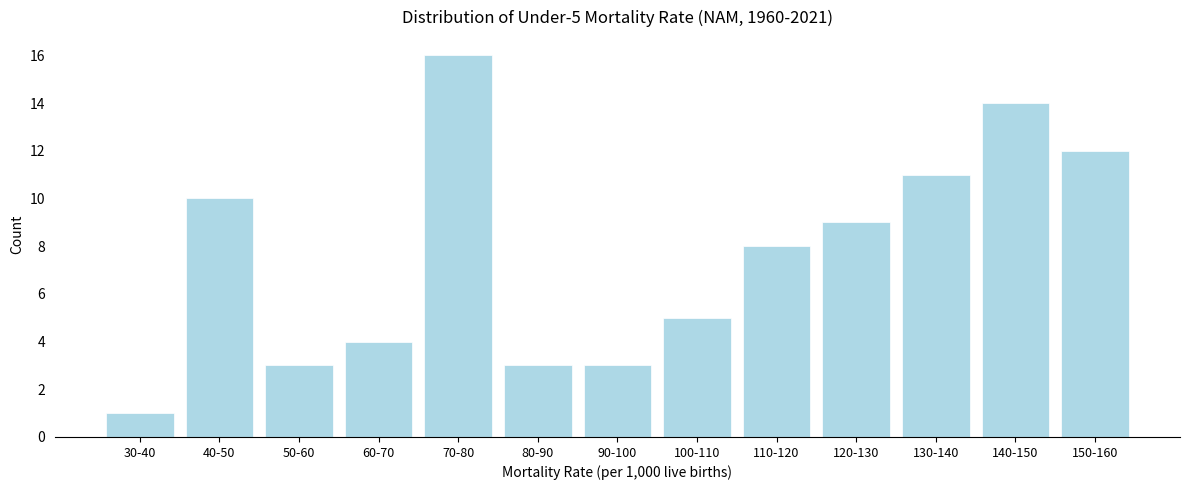

Reading left to right, what are all the values shown in this chart?

30-40=1	40-50=10	50-60=3	60-70=4	70-80=16	80-90=3	90-100=3	100-110=5	110-120=8	120-130=9	130-140=11	140-150=14	150-160=12